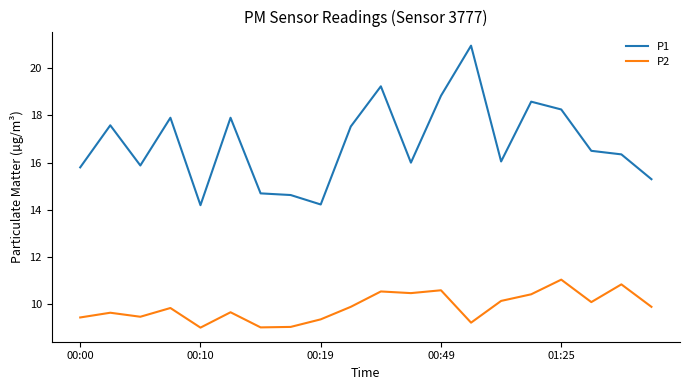

What is the maximum value for P2?

11.1